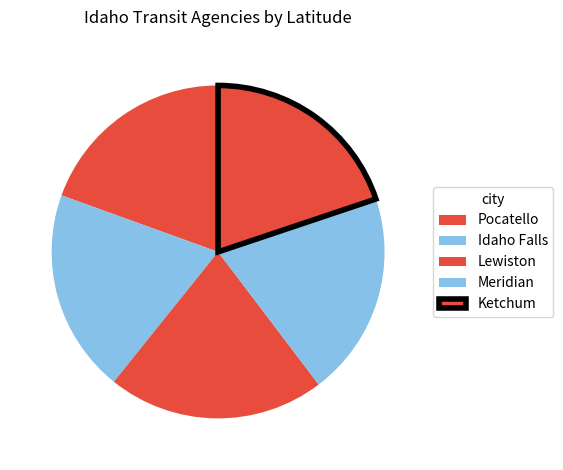

Count the number of slices in the pie.

5